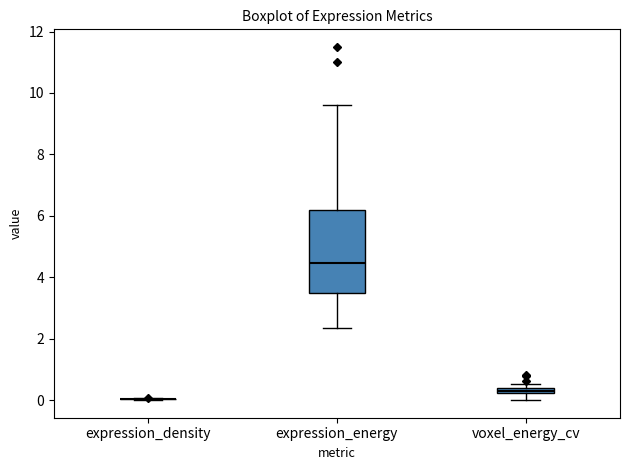

Where is the upper edge of the box for voxel_energy_cv on the y-axis? The values are not printed on the chart, so give them approximately, as read against the axis.

0.4